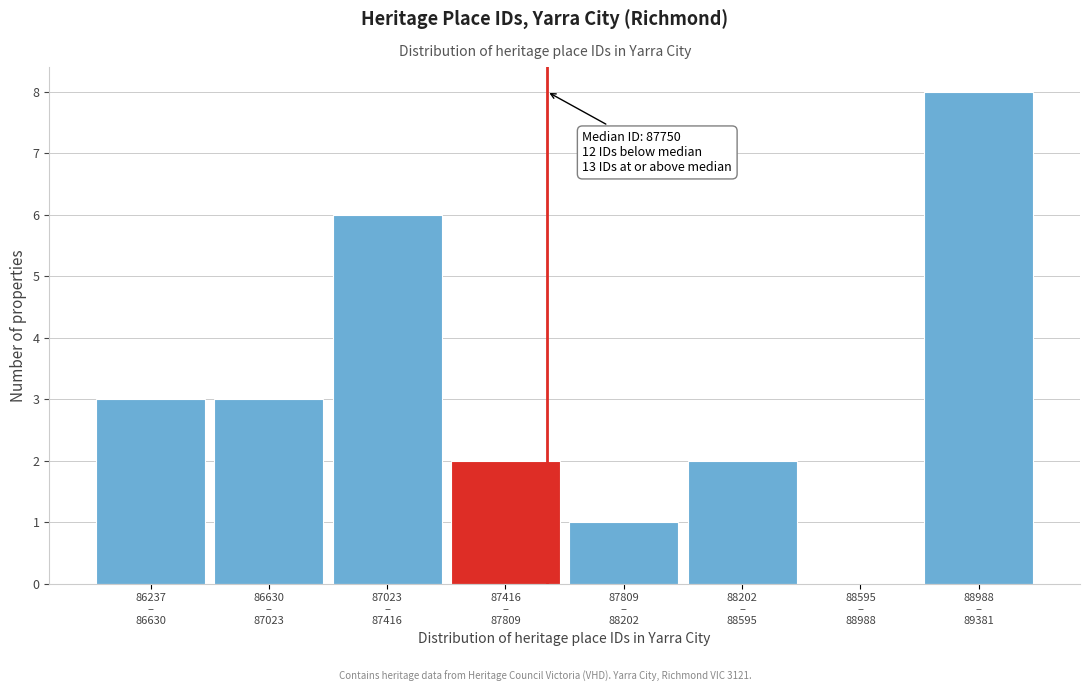

What is the sum of all values?

25